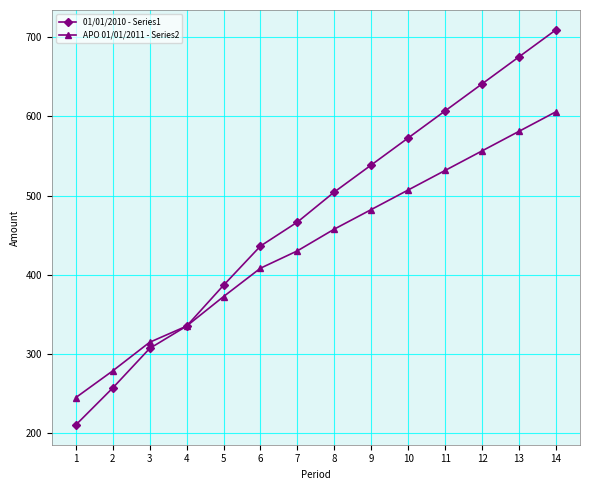

At how many categories does at least one series exceed 636?

3